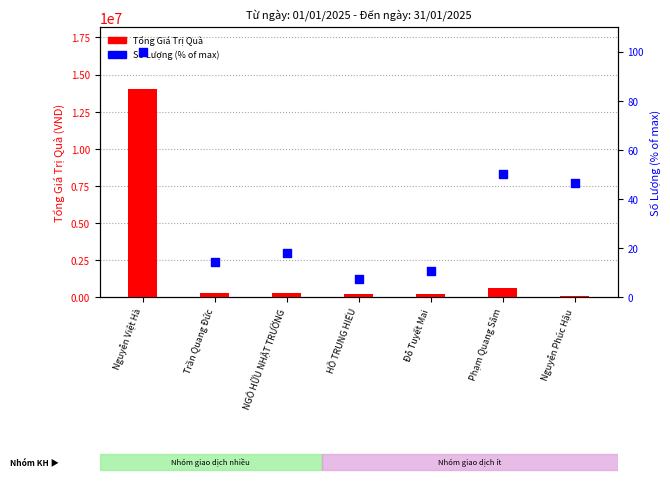

Which series contains the highest Y value?

Tổng Giá Trị Quà